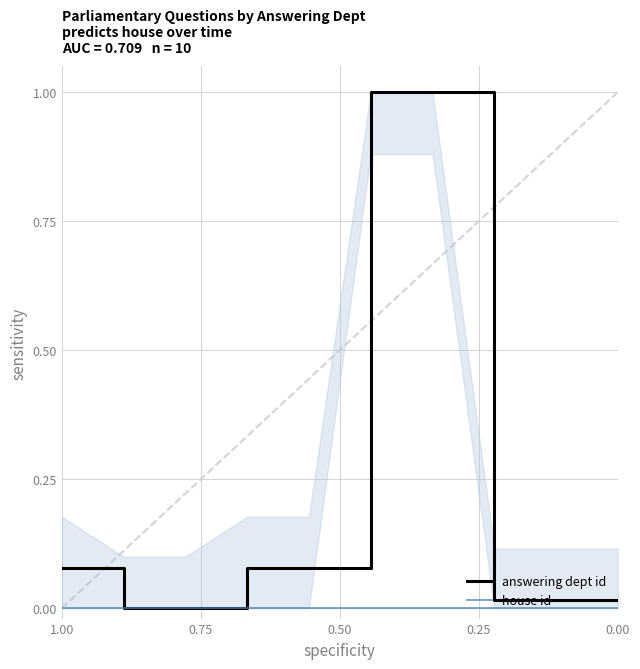

What are all the series names shown in the legend?

answering dept id, house id